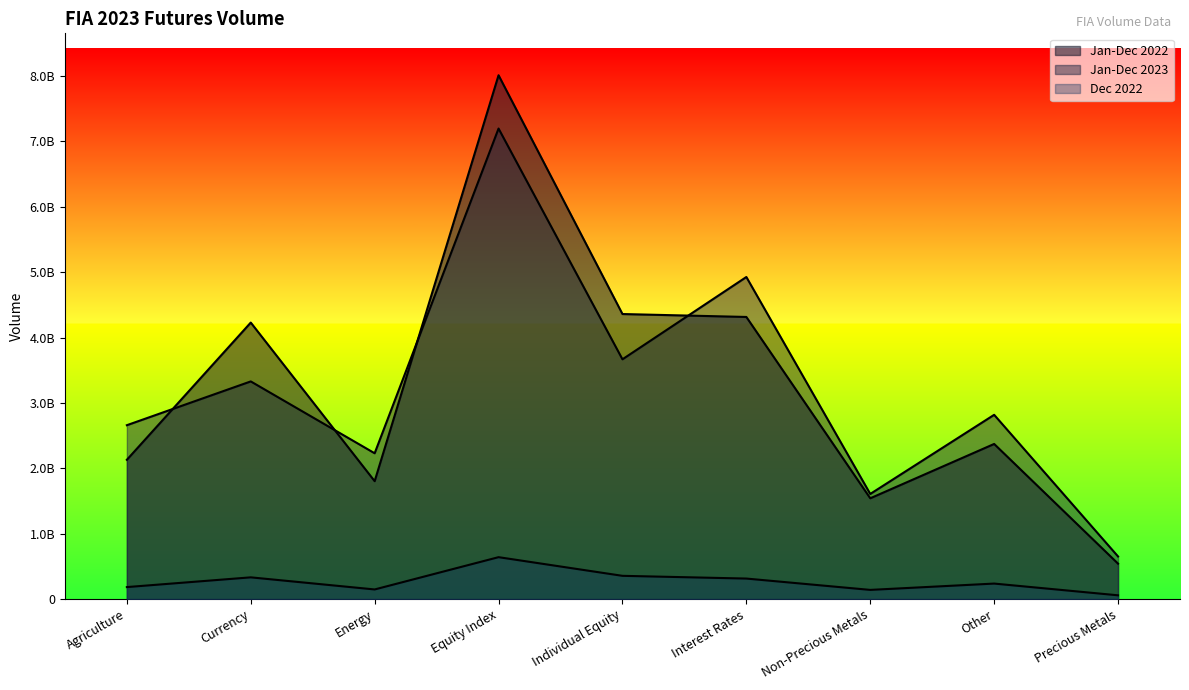

What value does the Jan-Dec 2023 series have at Agriculture, to the nearest 100?

2660451800